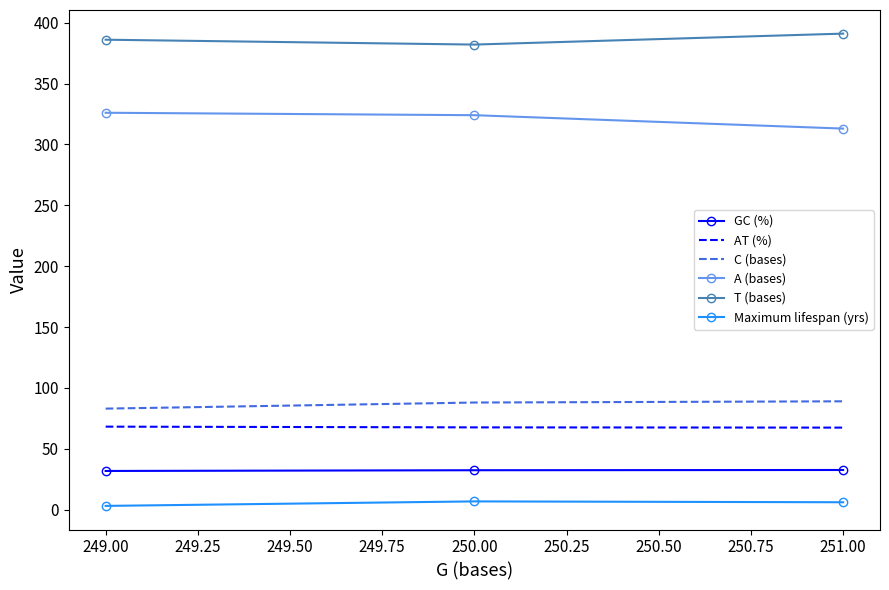

The value of C (bases) at 251.00 is 89.0. True or false?

True